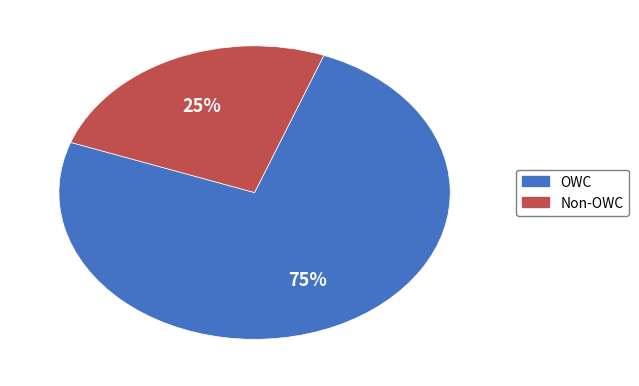

Count the number of slices in the pie.

2